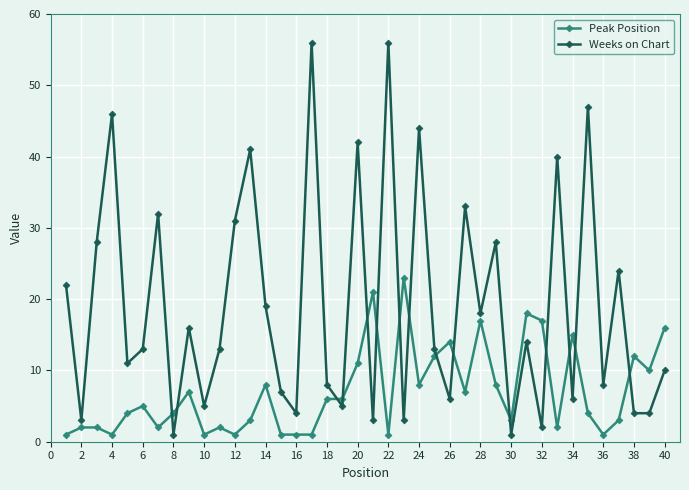

What is the maximum value shown in the chart?

56